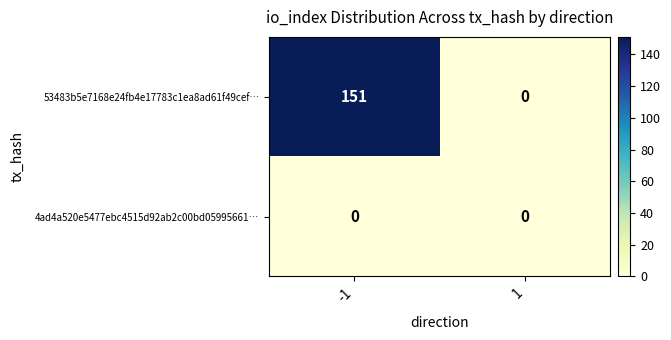

Which series has the widest spread of values?

53483b5e7168e24fb4e17783c1ea8ad61f49cef…